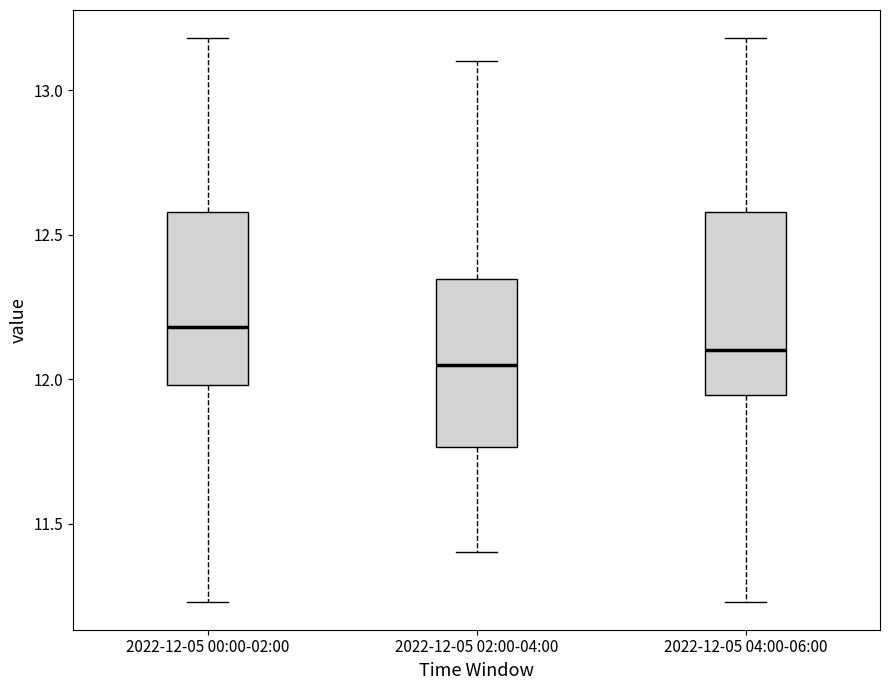

Where does the lower whisker of the box for 2022-12-05 00:00-02:00 end on the y-axis? The values are not printed on the chart, so give them approximately, as read against the axis.

11.25